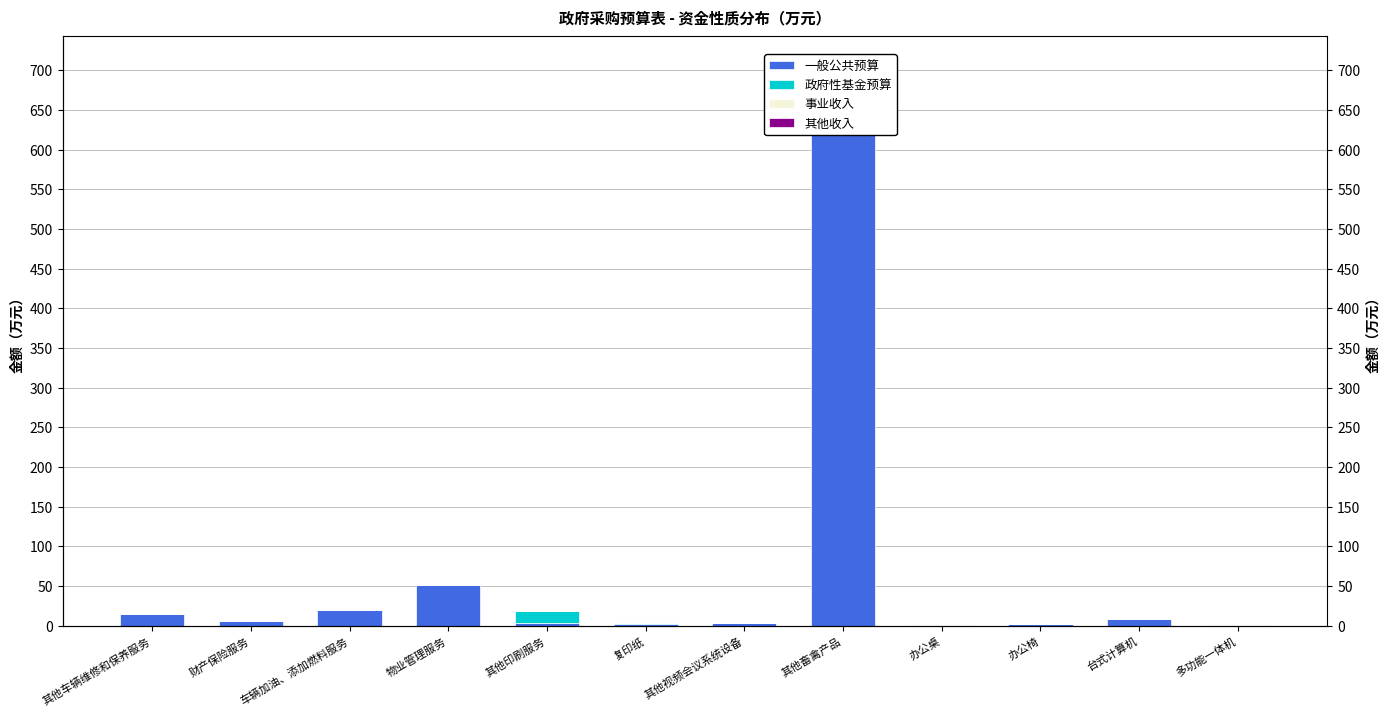

What are all the series names shown in the legend?

一般公共预算, 政府性基金预算, 事业收入, 其他收入